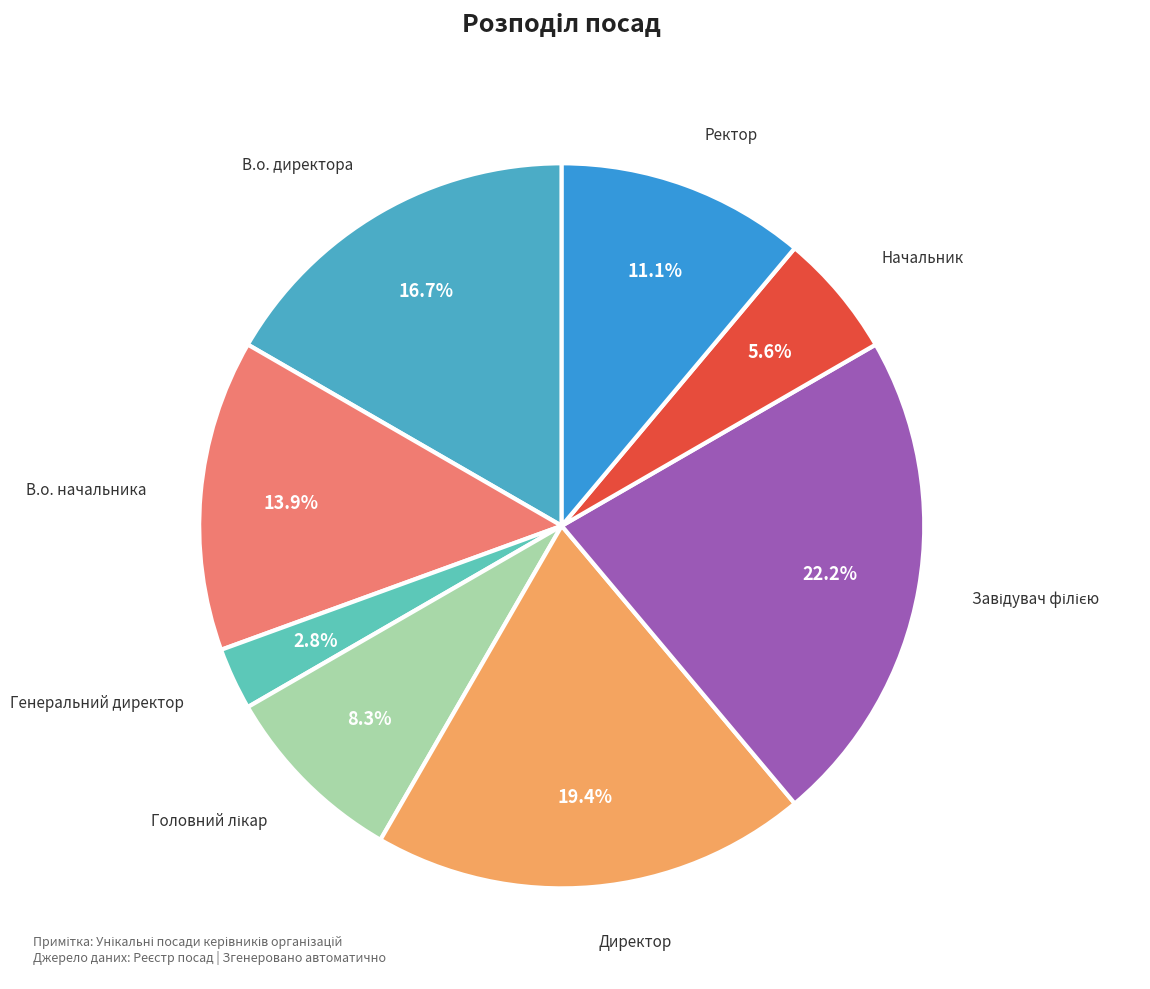

Count the number of slices in the pie.

8